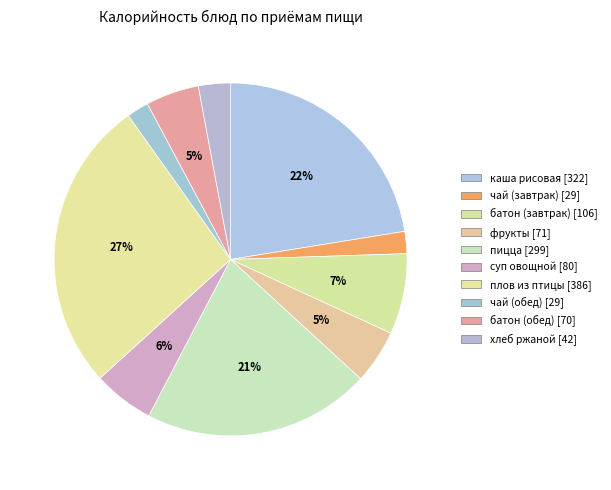

Which category has the biggest portion of the pie?

плов из птицы